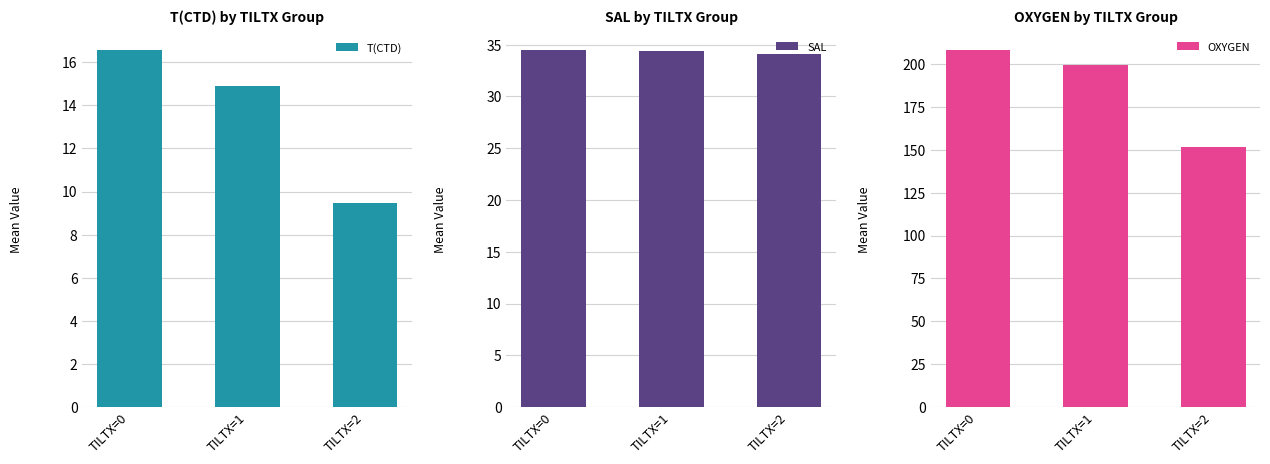

Rank the series by their maximum value, from highest to lowest.

OXYGEN, SAL, T(CTD)